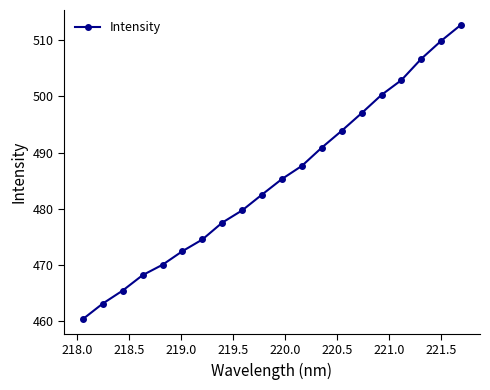

True or false: the data has more than 0 interior local peaks.

False